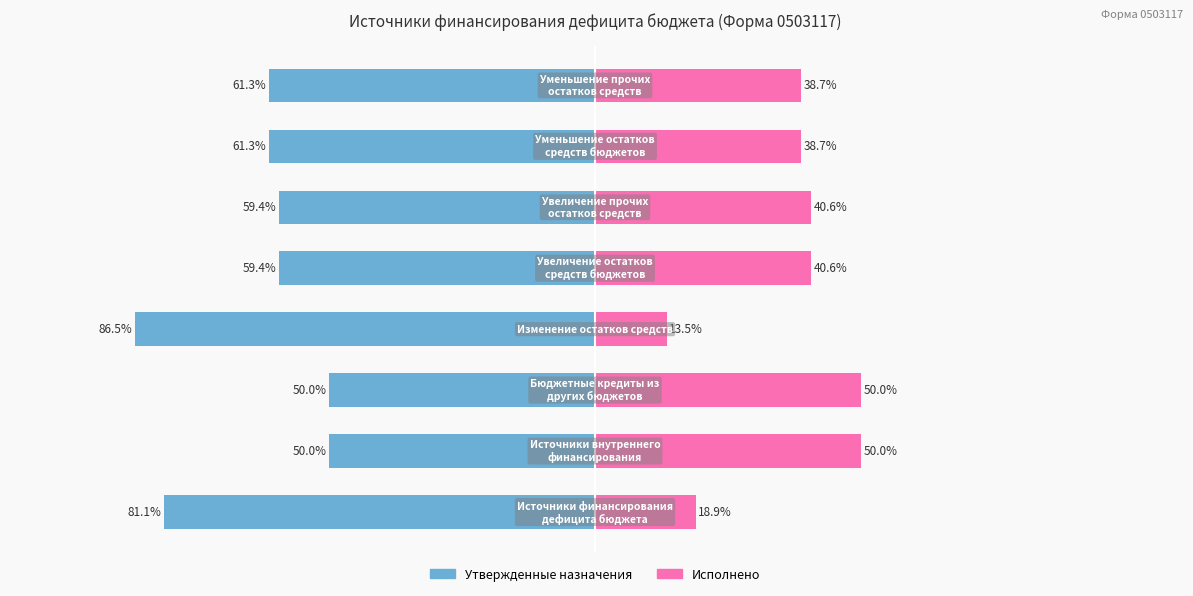

What is the minimum value shown in the chart?

-86.5